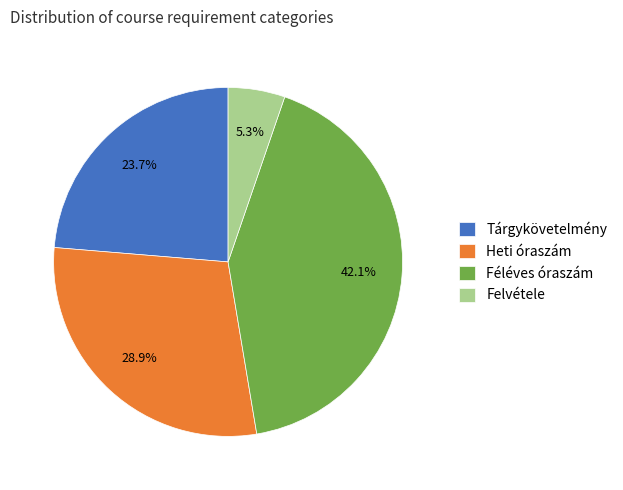

To the nearest percent, what portion does Heti óraszám represent?

29%